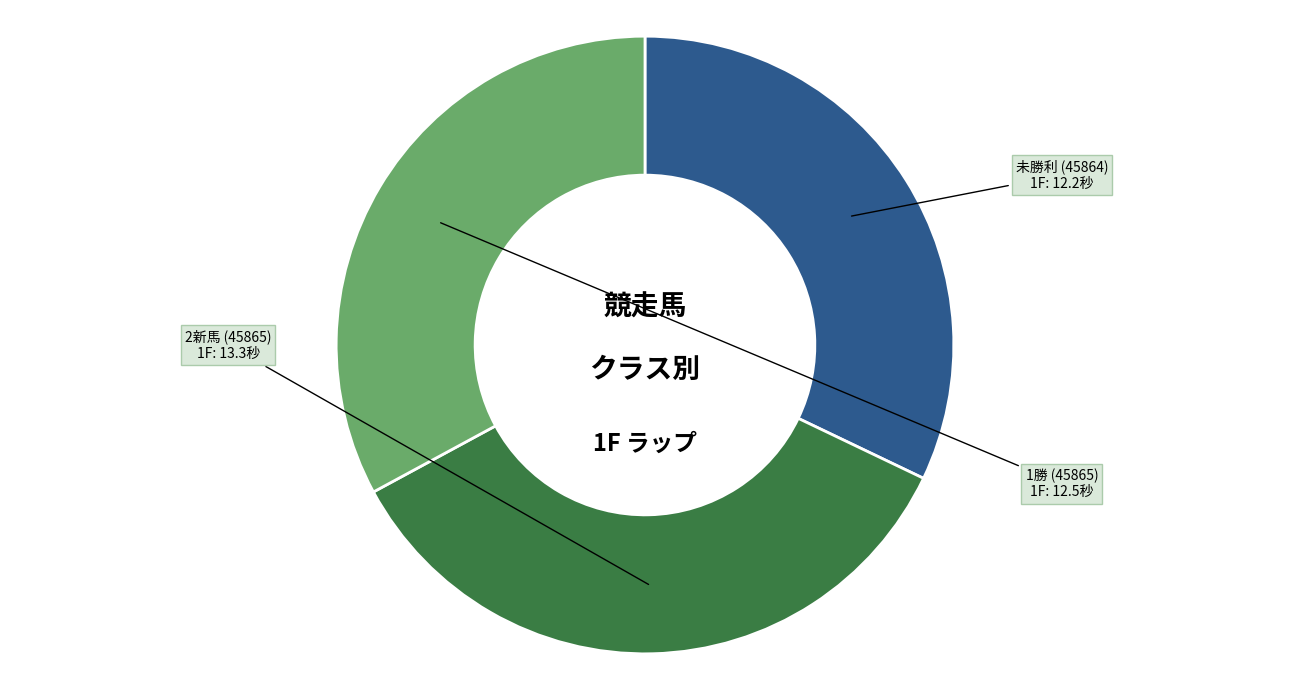

Approximately how many times larger is the value at 未勝利 (45864) compared to 1勝 (45865)?

1.0